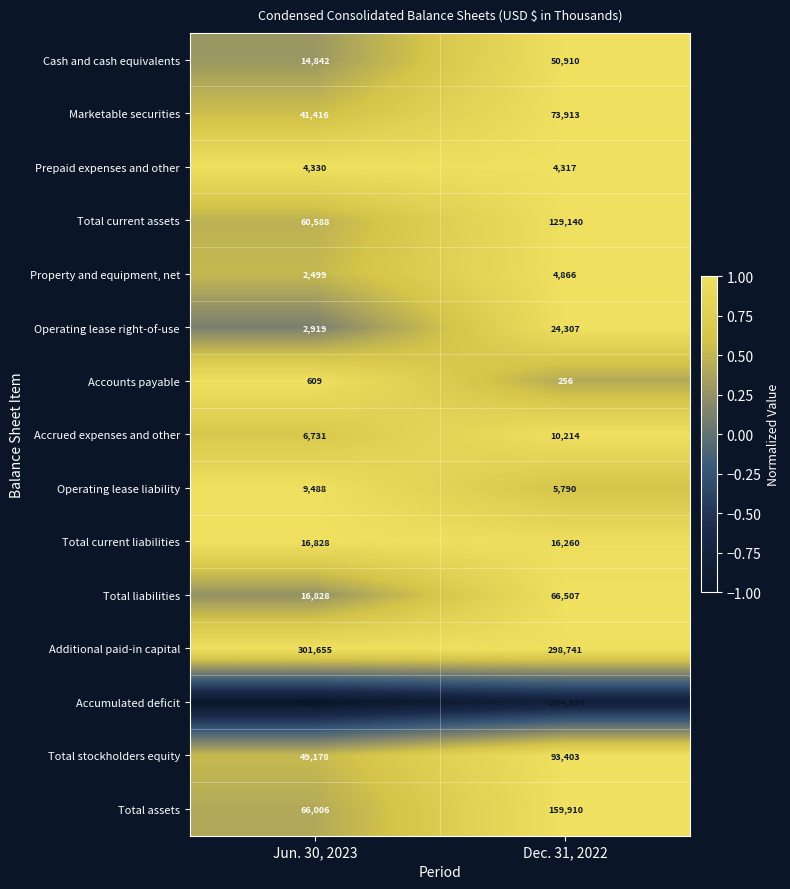

Which series has the largest range (max minus min)?

Total assets